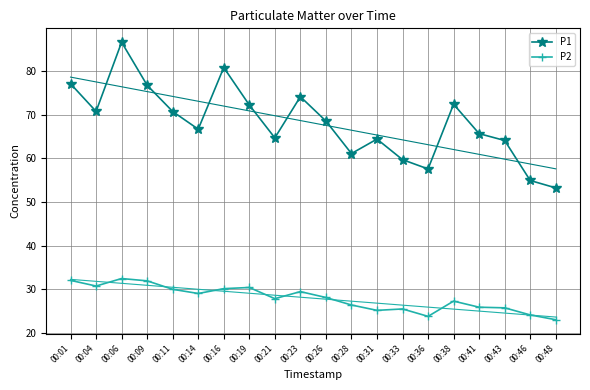

Is the value of P1 at 00:16 greater than the value of P2 at 00:11?

Yes